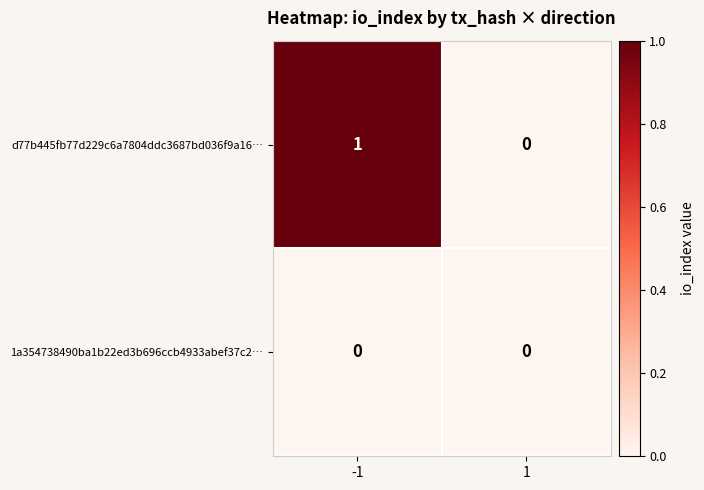

Reading right to left, list all the values displayed in this chart.

d77b445fb77d229c6a7804ddc3687bd036f9a16…: 0	1
1a354738490ba1b22ed3b696ccb4933abef37c2…: 0	0